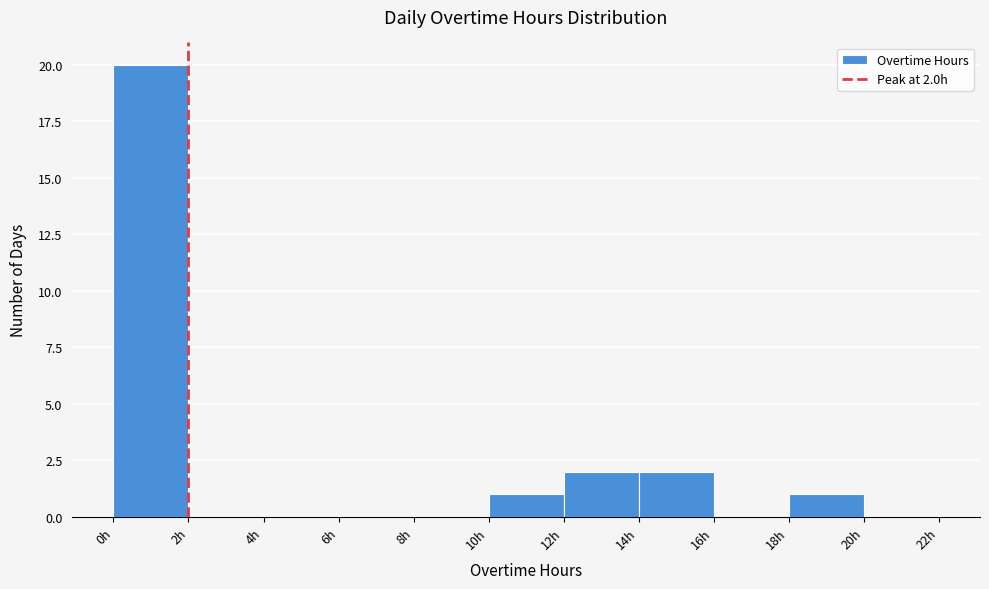

Over which range of the x-axis is the bar tallest?

0 to 2